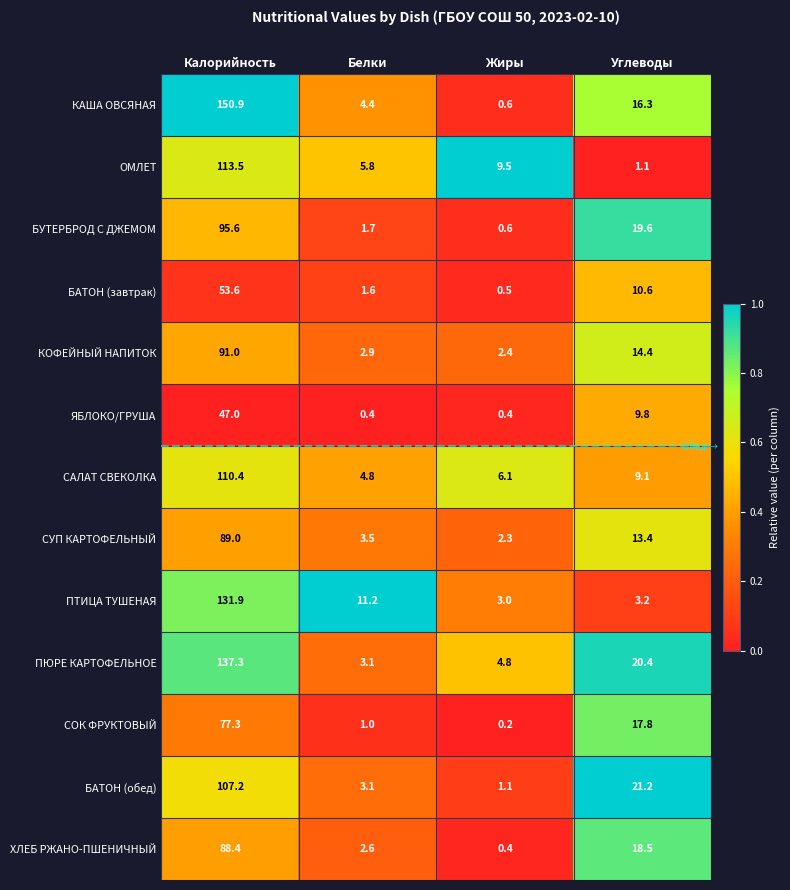

Which category has the highest value across all series?

Калорийность